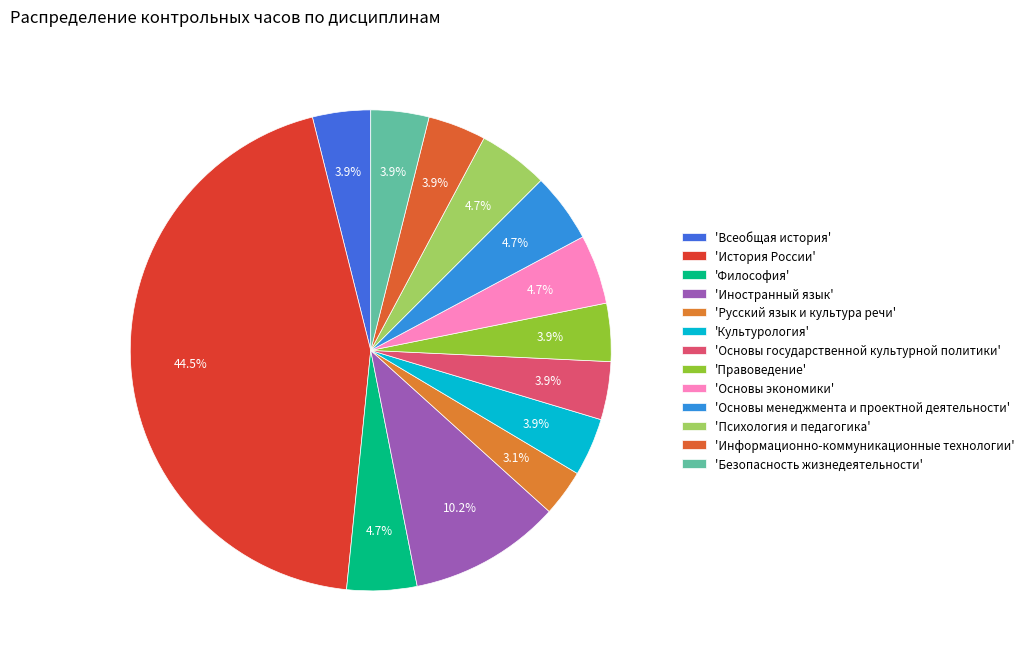

How many segments does this pie chart have?

13